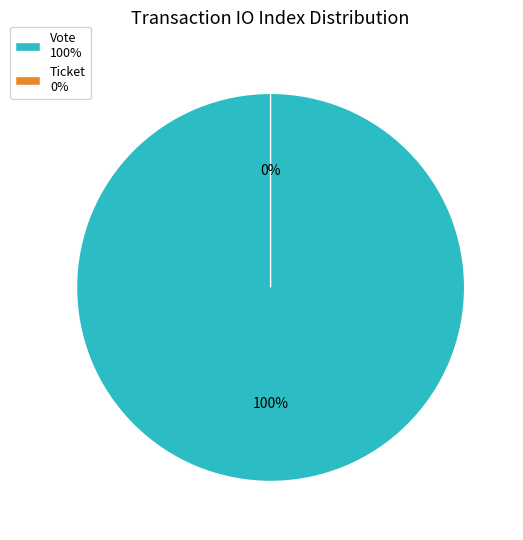

Rank the categories by value from lowest to highest.

Ticket, Vote